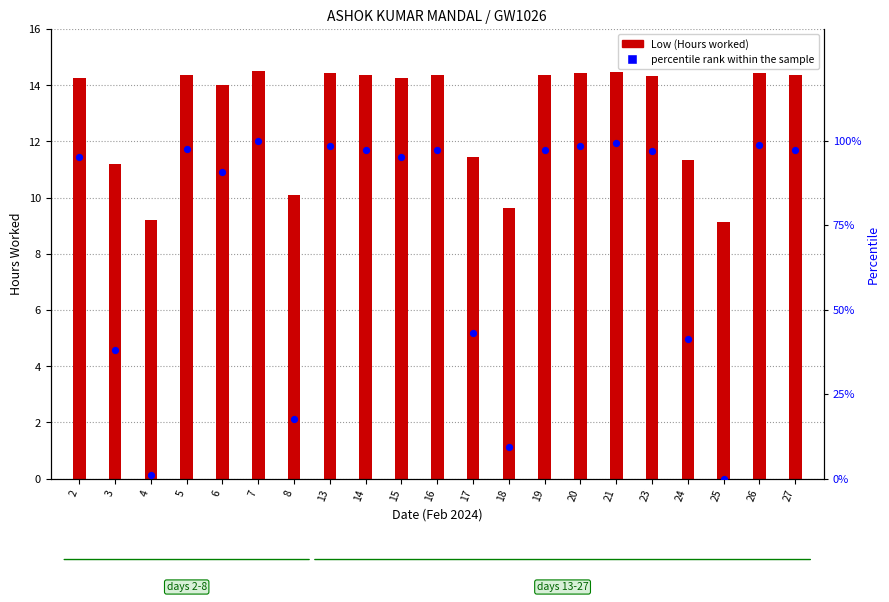

At how many categories does at least one series exceed 2?

21